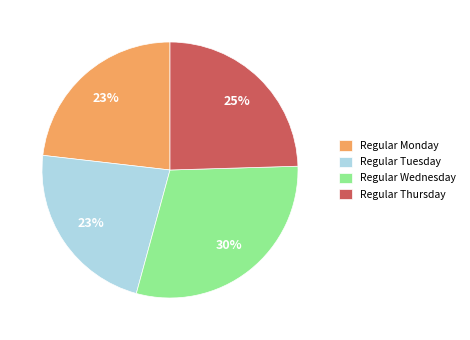

Is it true that Regular Monday is 23% of the pie?

True